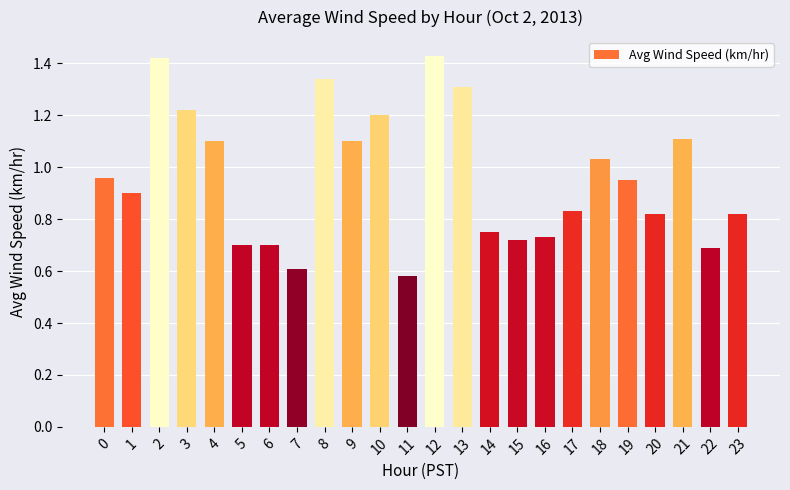

Between 9 and 14, which is larger?

9